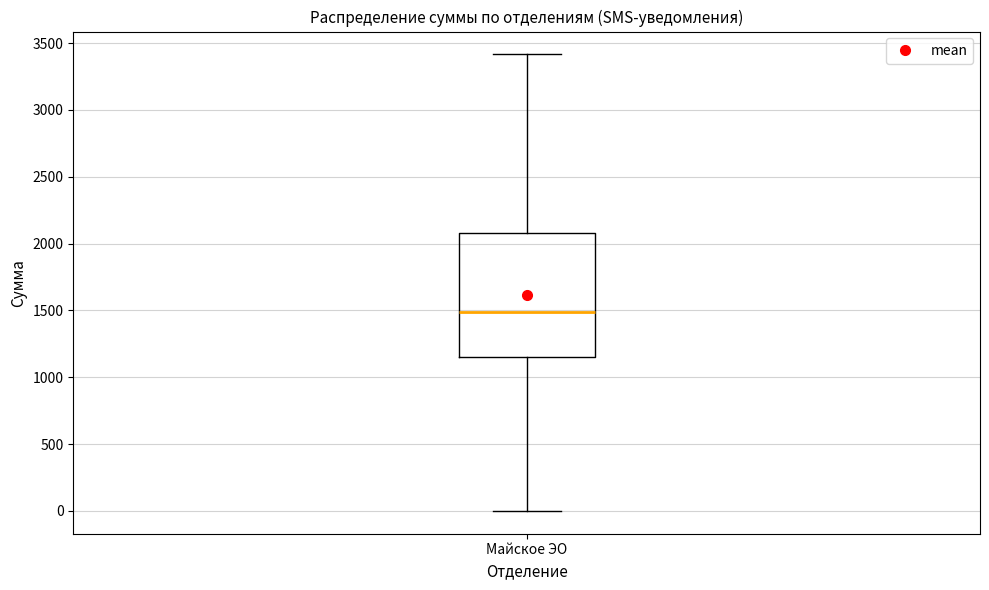

Transcribe this box plot: give where the median line is, the range the box spans, and where the two whiskers end, as read against the y-axis. The values are not printed on the chart, so give them approximately, as read against the axis.

median 1500, box 1150 to 2100, whiskers 0 to 3400